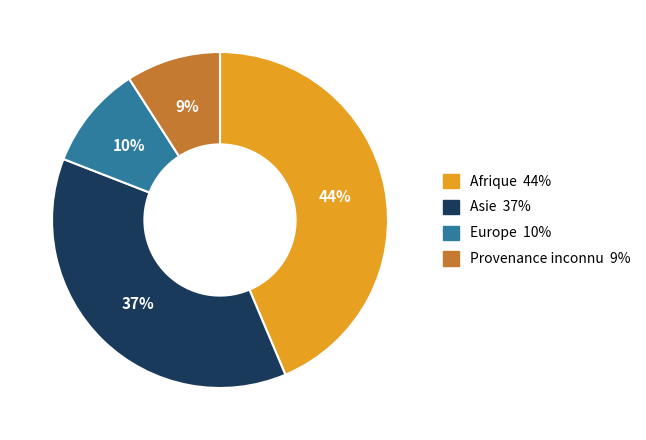

Is it true that Provenance inconnu is 9% of the pie?

True